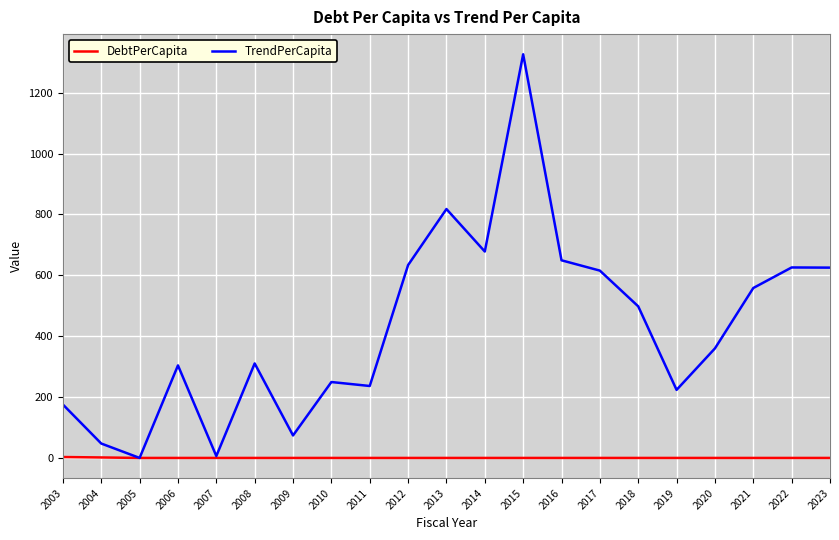

How many lines are shown in the chart?

2